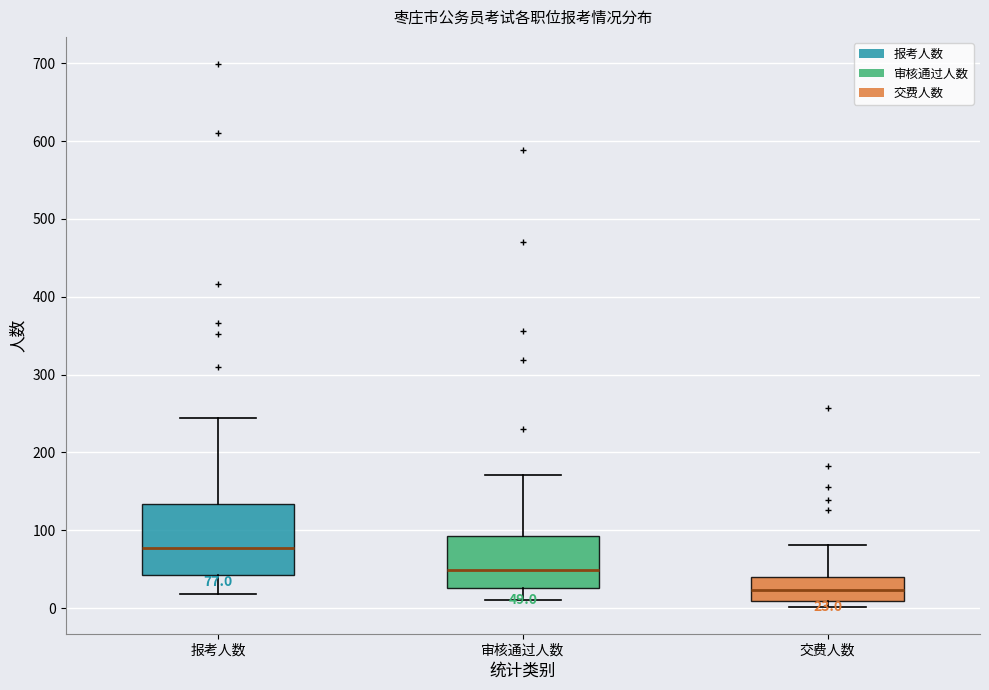

Which box's median line is the lowest?

交费人数